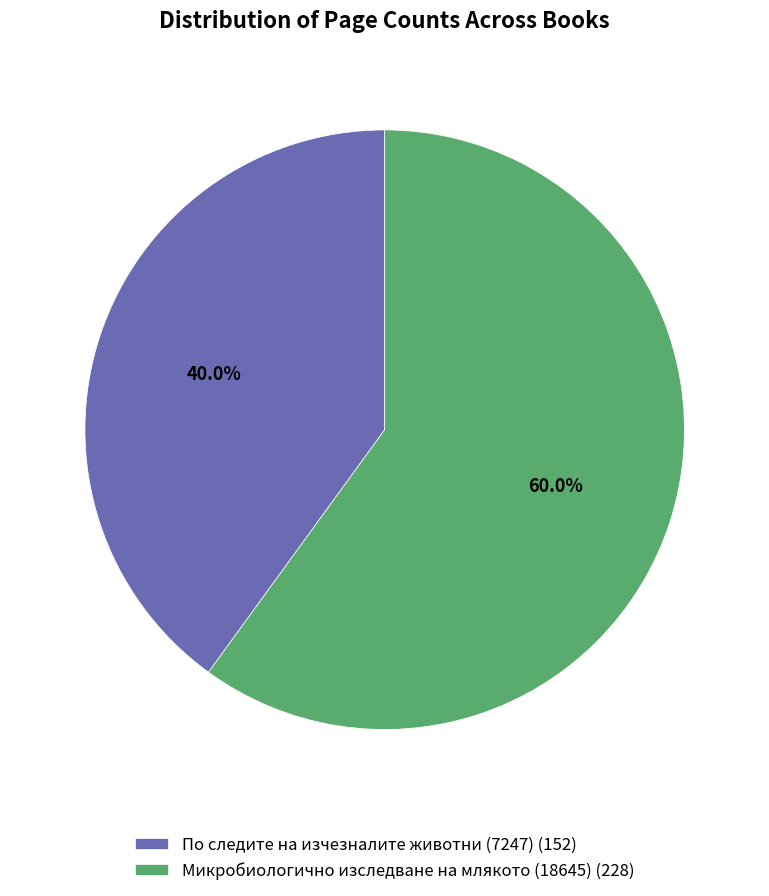

The Микробиологично изследване на млякото (18645) slice represents 72% of the pie. True or false?

False